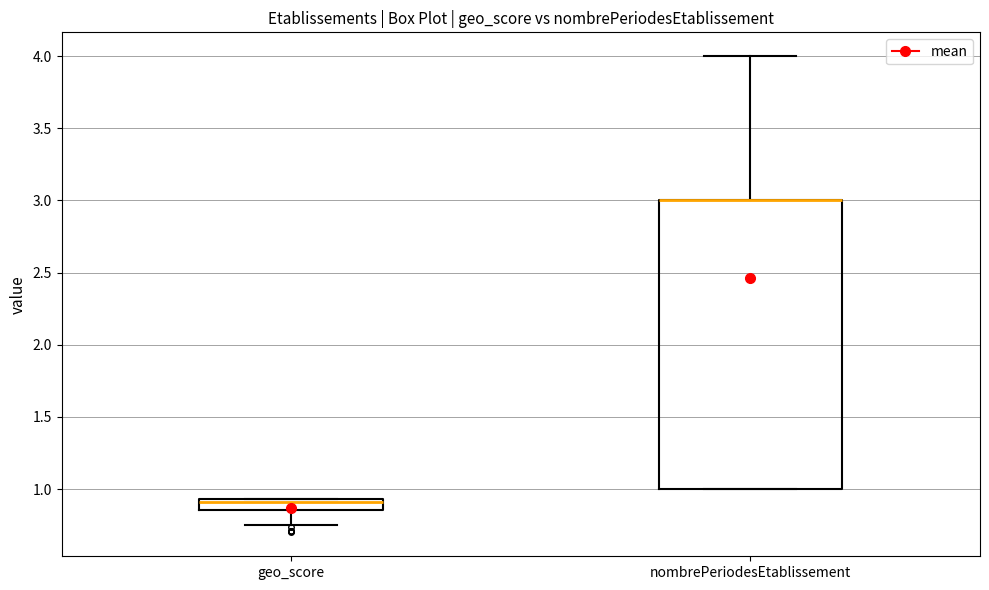

Reading left to right, transcribe this box plot: for each box, give where its median line is, the range the box spans, and where its two whiskers end, as read against the y-axis. The values are not printed on the chart, so give them approximately, as read against the axis.

geo_score: median 0.90, box 0.85 to 0.95, whiskers 0.75 to 0.95
nombrePeriodesEtablissement: median 3.00 (drawn on the box's upper edge), box 1.00 to 3.00, whiskers 1.00 to 4.00